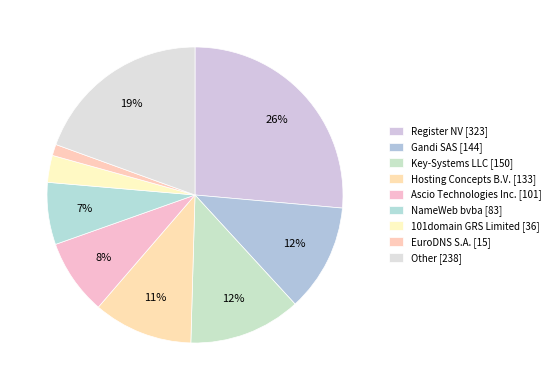

How many slices are in this pie chart?

9